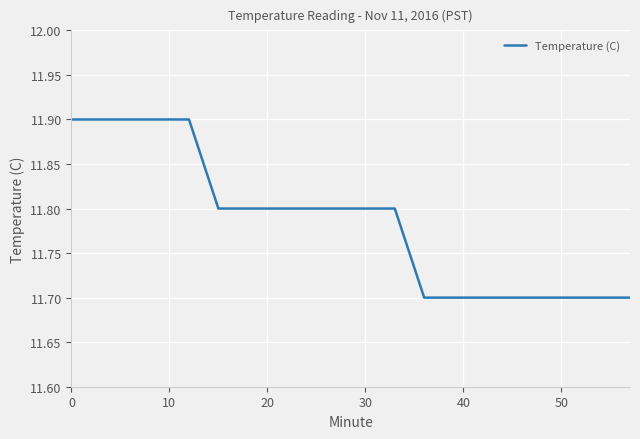

What is the minimum value shown in the chart?

11.7